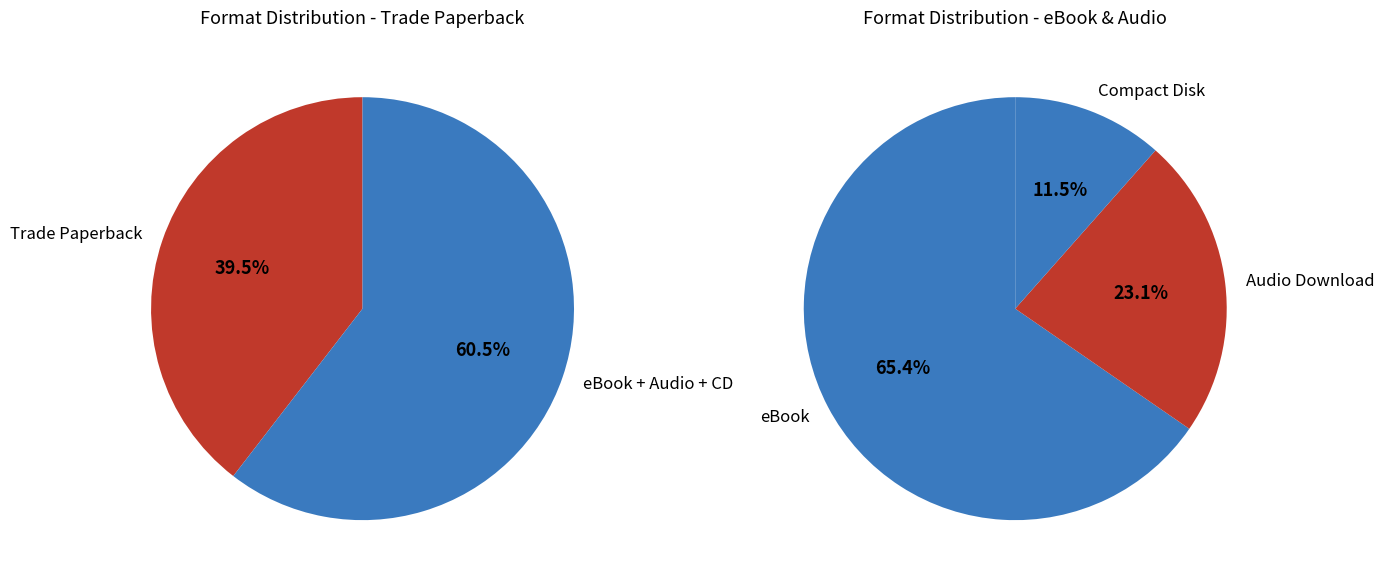

Is Trade Paperback the majority of the pie?

No